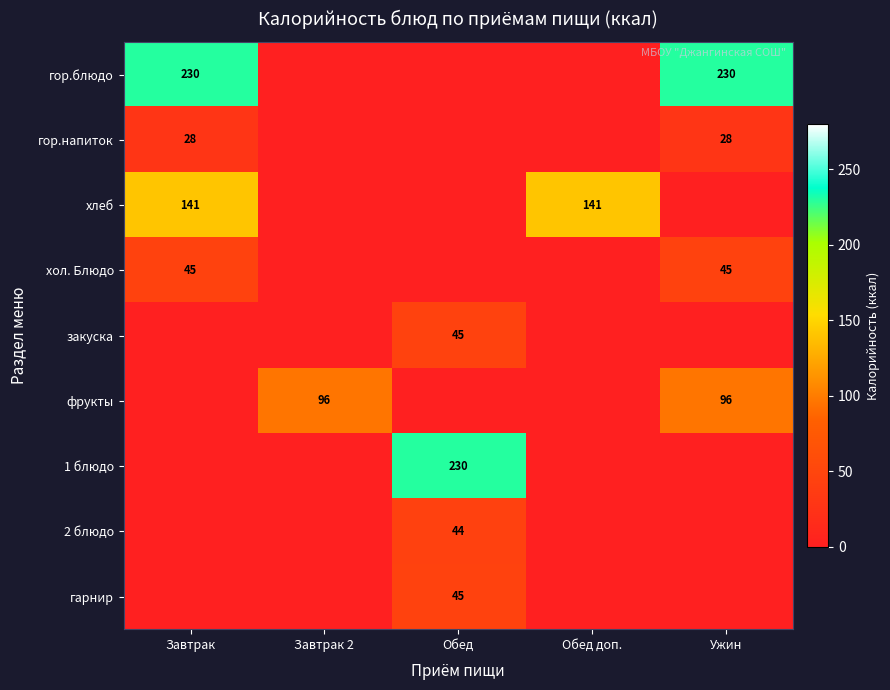

The value of хлеб at Обед доп. is 222. True or false?

False